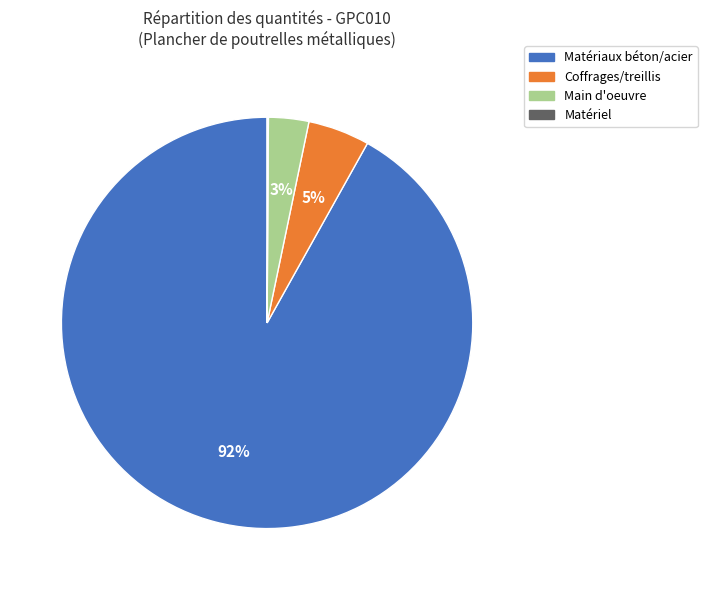

Does any single category account for the majority?

Yes